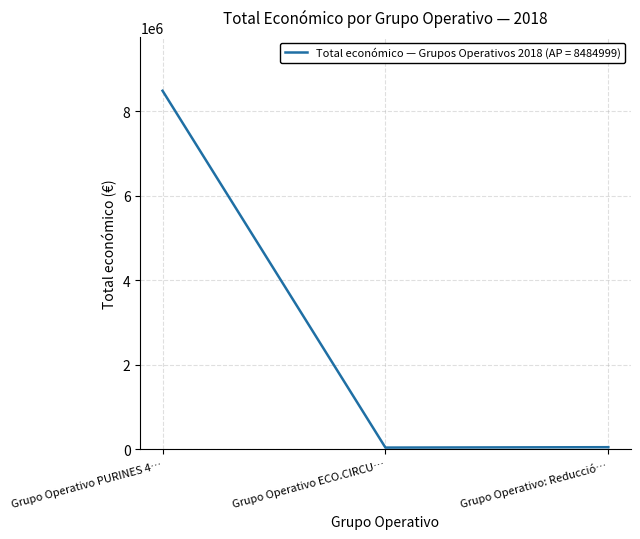

At which label is the value closest to 4263922?

Grupo Operativo: Reducció…